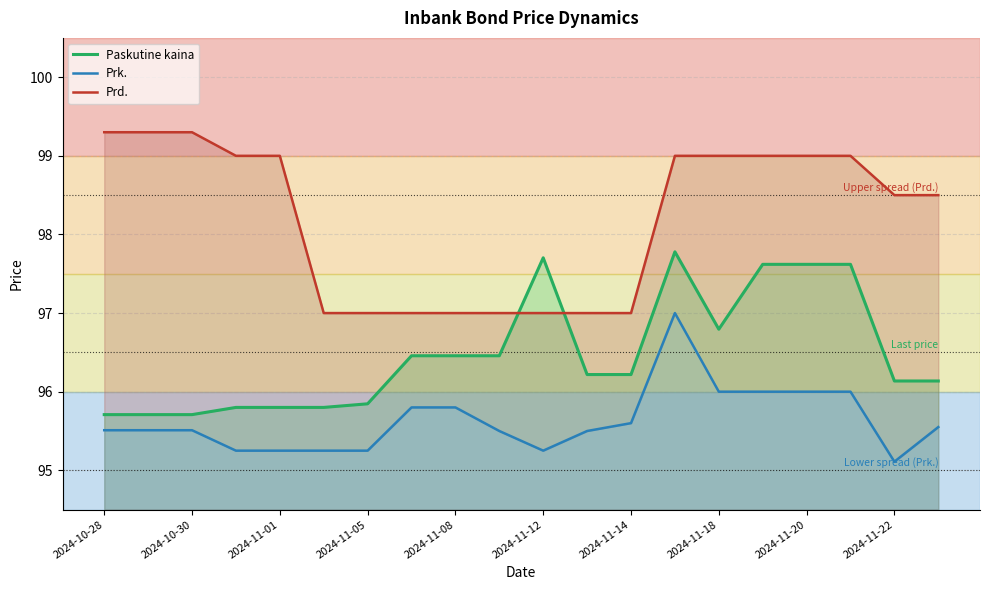

What is the lowest value of the Paskutine kaina series?

95.7